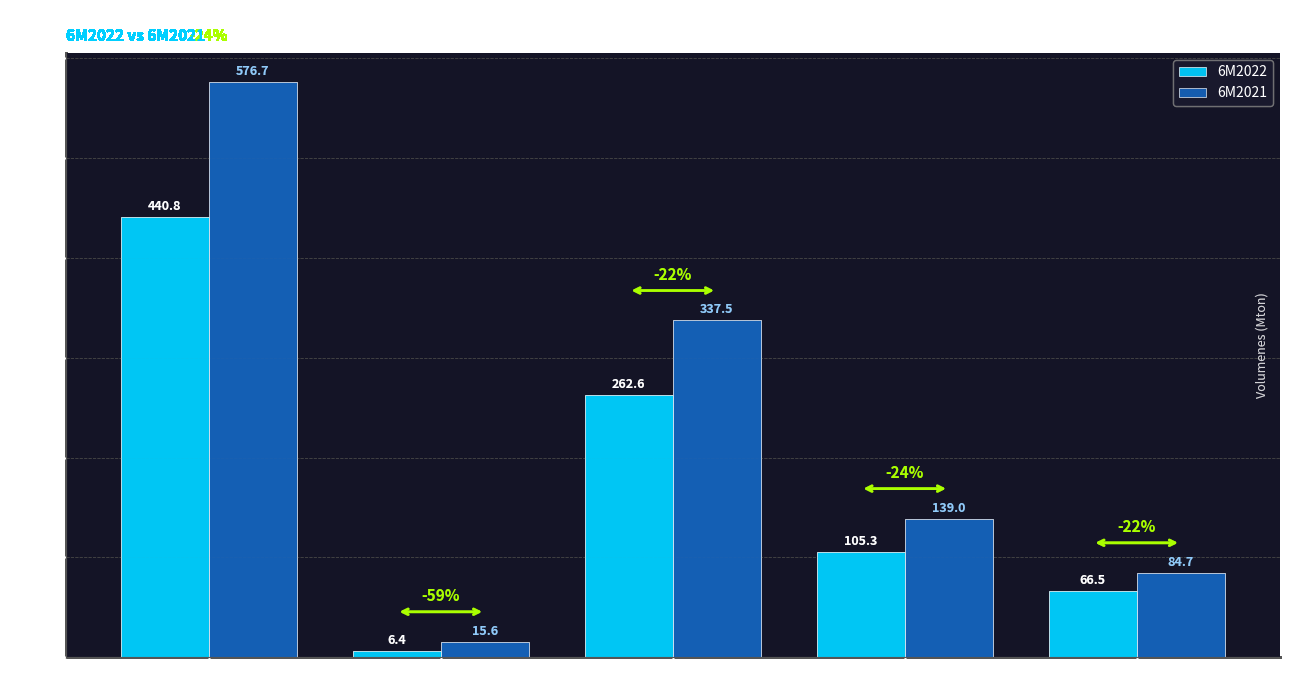

How many bars are there in each group?

2